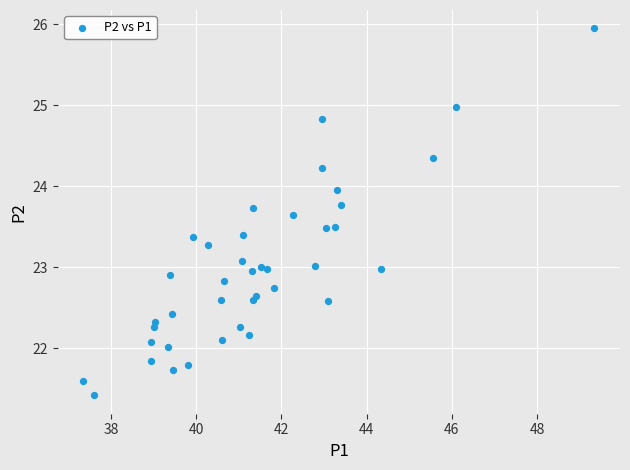

What is the range of X values (max minus min)?

12.0